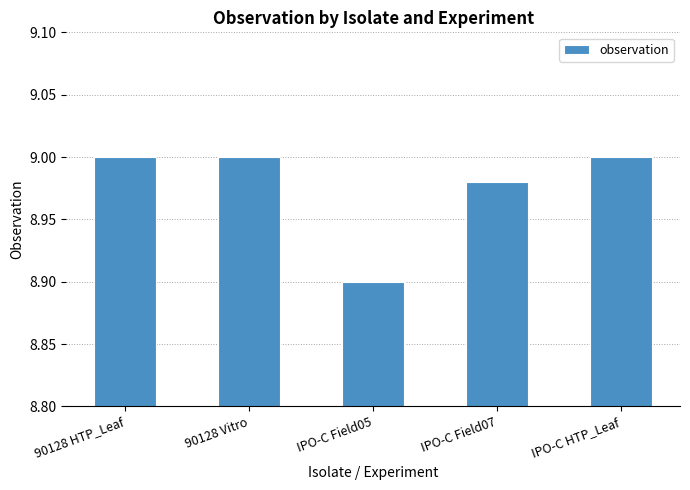

What value does the data have at IPO-C Field05?

8.9